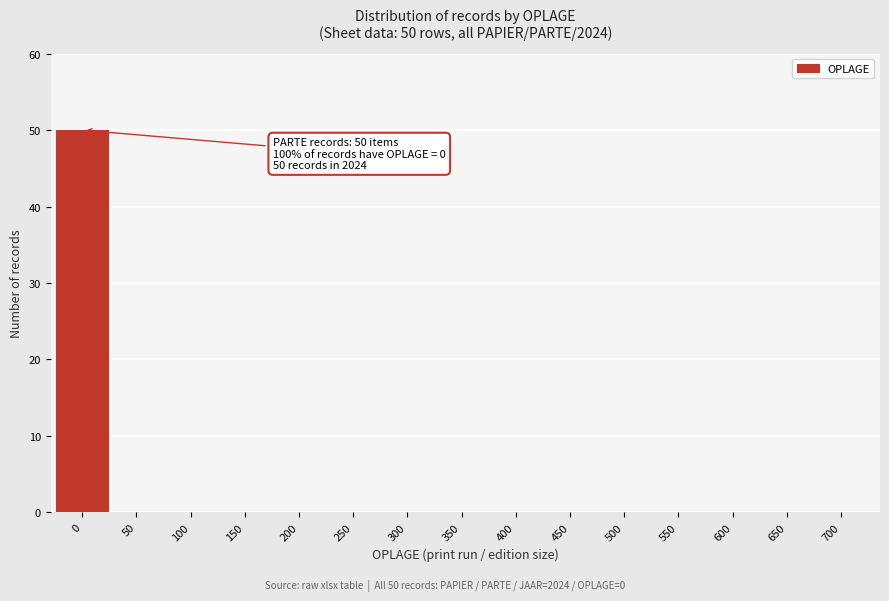

Reading right to left, list all the values displayed in this chart.

700=0	650=0	600=0	550=0	500=0	450=0	400=0	350=0	300=0	250=0	200=0	150=0	100=0	50=0	0=50